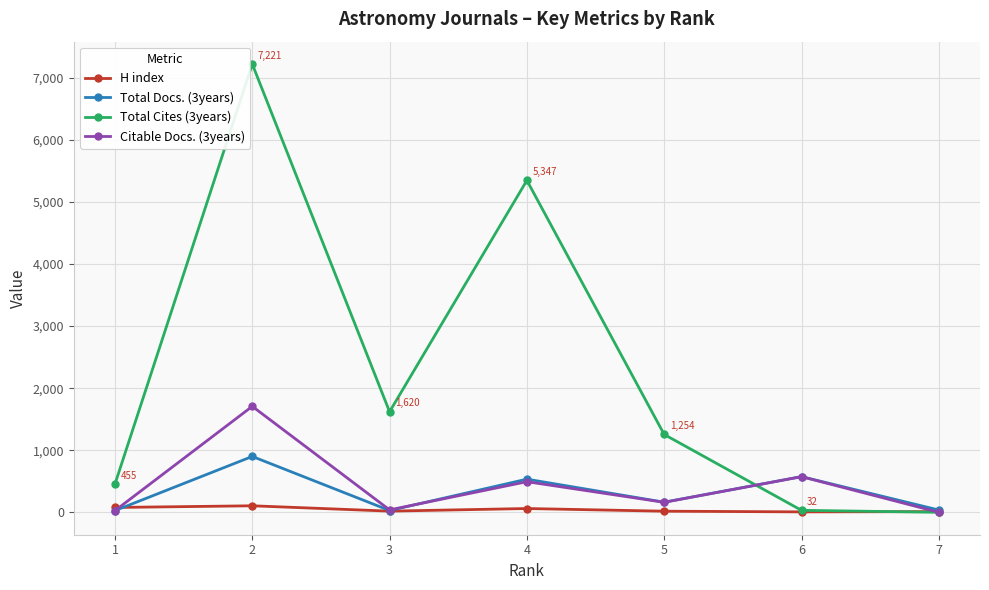

What is the difference between the second highest and minimum values in the Total Cites (3years) series?

5347